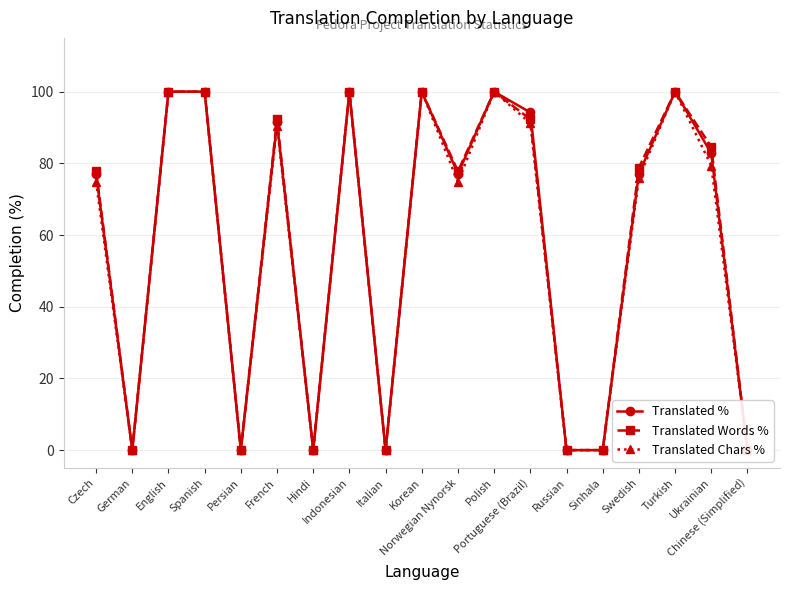

Between Korean and Polish, which series saw the biggest shift?

Translated %